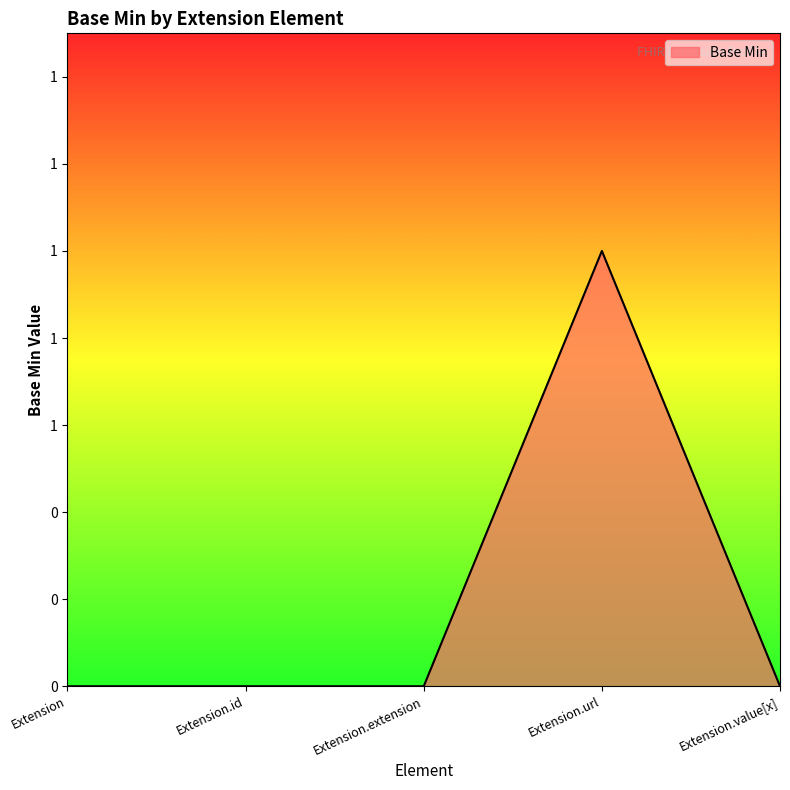

How many distinct data groups are displayed?

1